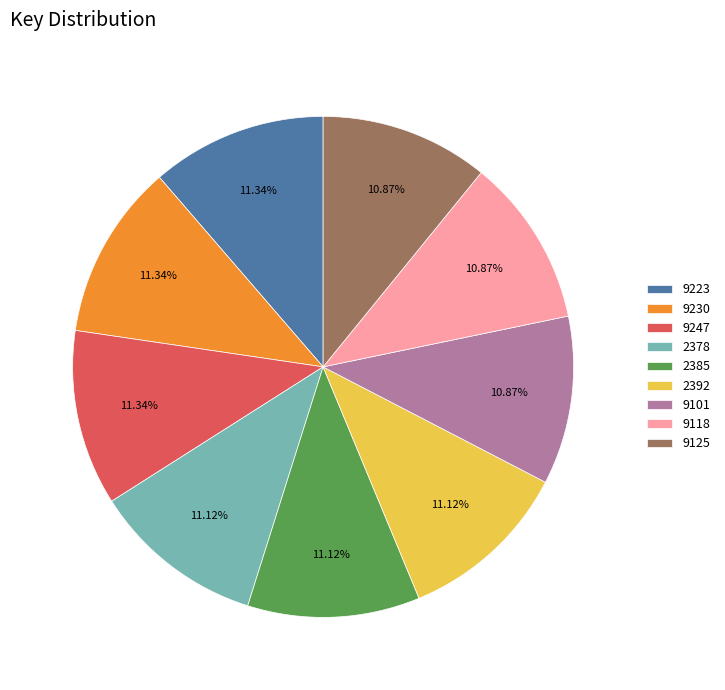

To the nearest percent, what is the average slice percentage?

11%